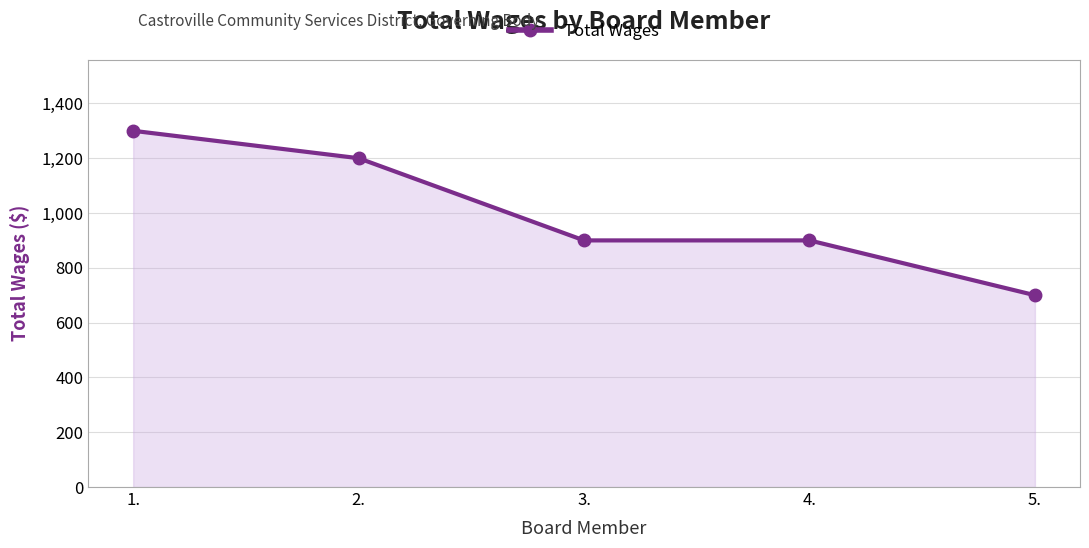

Read the value at 3., to the nearest 100.

900